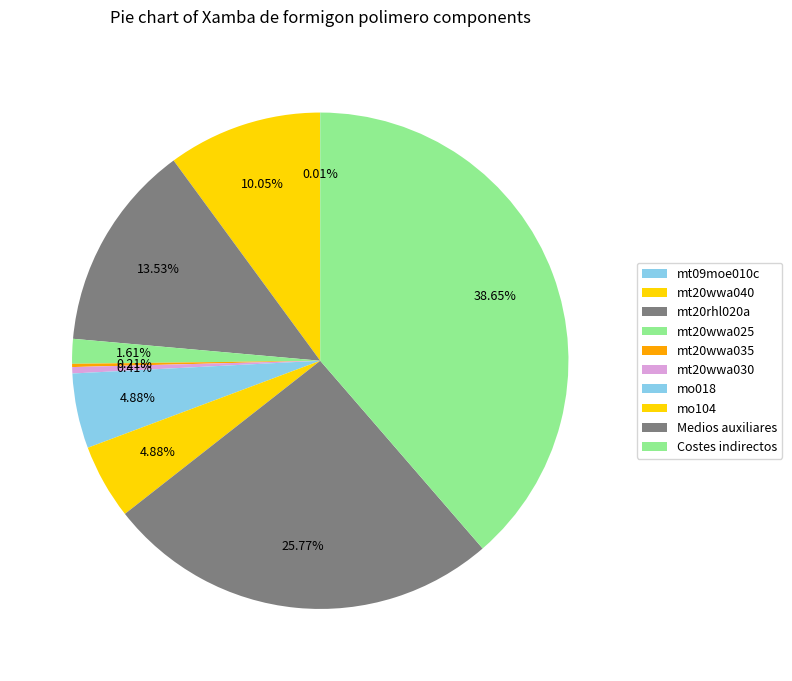

Does any single category account for the majority?

No